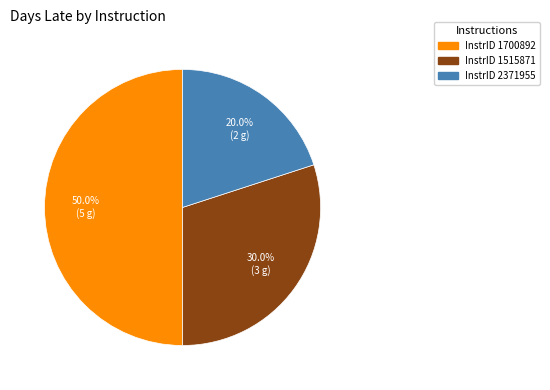

The InstrID 1515871 slice represents 25% of the pie. True or false?

False